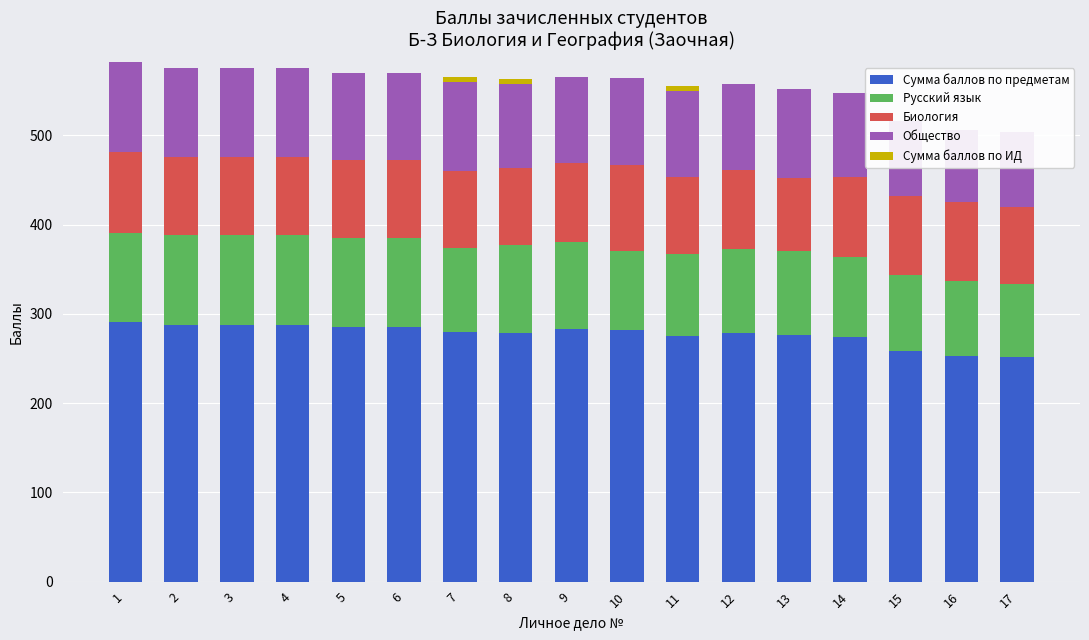

How many bars are there in total?

85